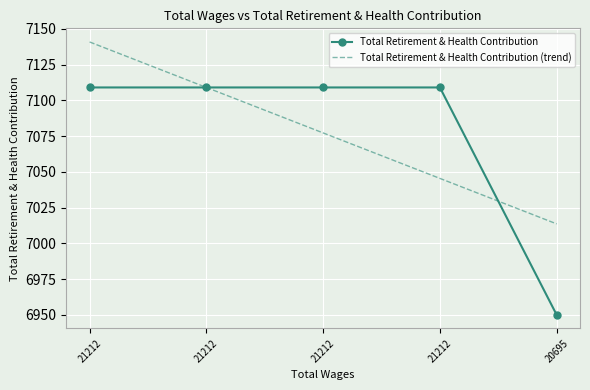

Where is Total Retirement & Health Contribution nearest to the value 7029?

20695